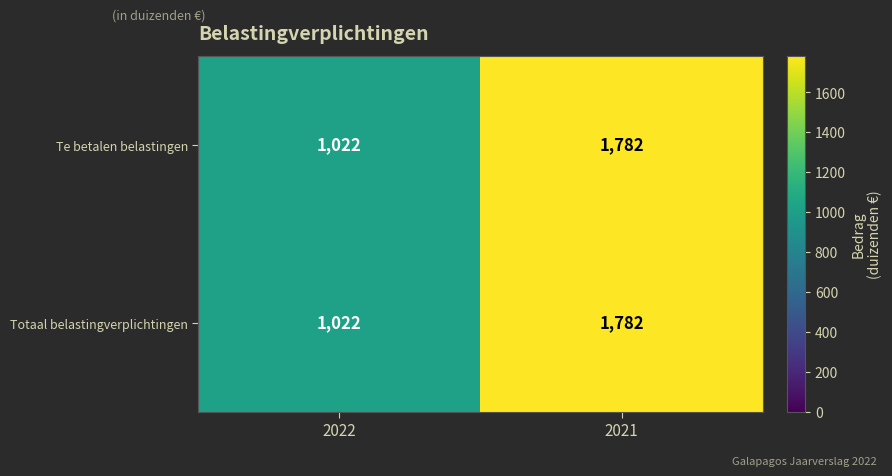

True or false: Totaal belastingverplichtingen has a value of 1782 at 2021.

True